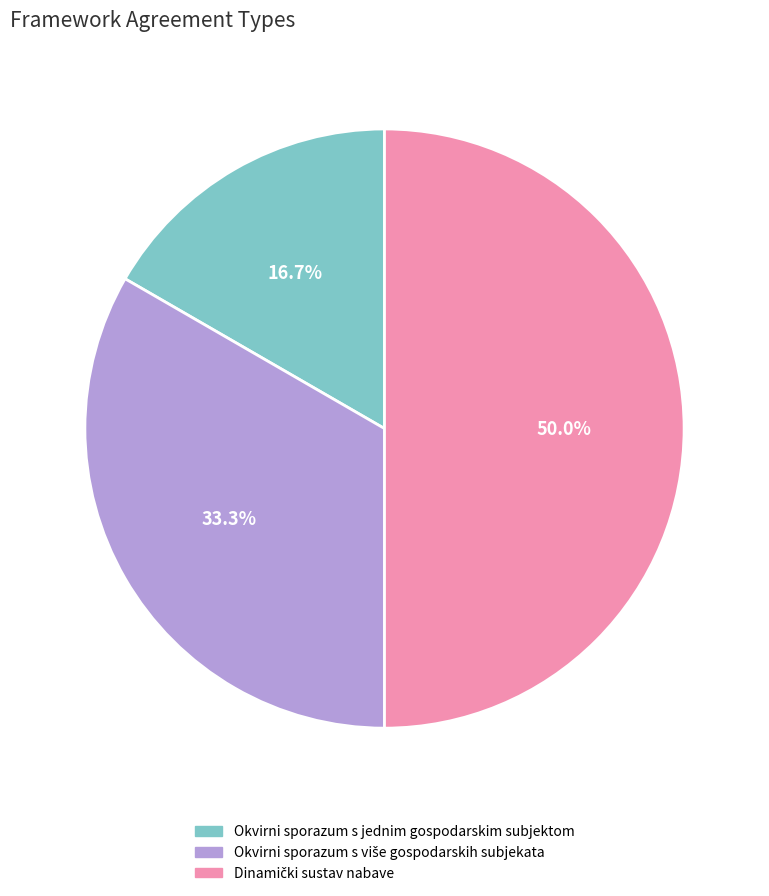

Is Okvirni sporazum s jednim gospodarskim subjektom the majority of the pie?

No